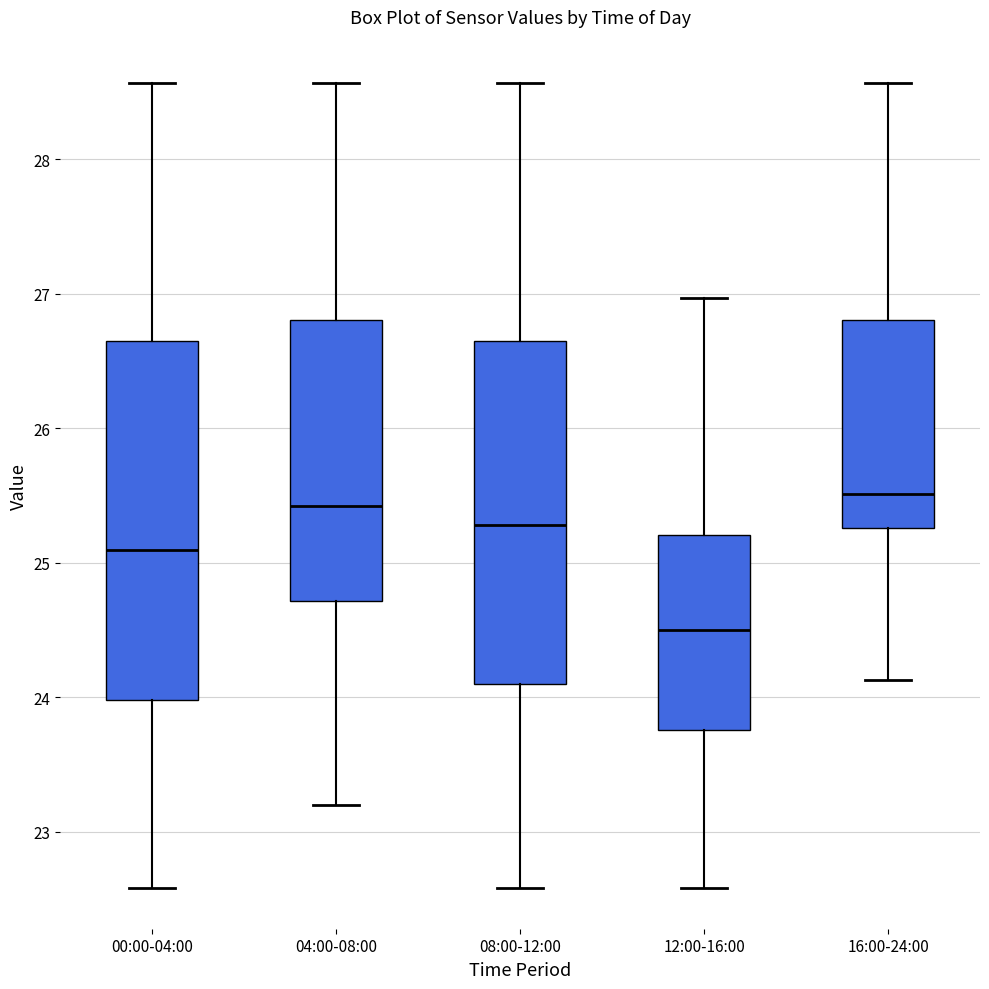

Reading left to right, read every box against the y-axis: the position of its median line, the range the box covers, and the ends of its whiskers. The values are not printed on the chart, so give them approximately, as read against the axis.

00:00-04:00: median 25.1, box 24.0 to 26.7, whiskers 22.6 to 28.6
04:00-08:00: median 25.4, box 24.7 to 26.8, whiskers 23.2 to 28.6
08:00-12:00: median 25.3, box 24.1 to 26.7, whiskers 22.6 to 28.6
12:00-16:00: median 24.5, box 23.8 to 25.2, whiskers 22.6 to 27.0
16:00-24:00: median 25.5, box 25.3 to 26.8, whiskers 24.1 to 28.6